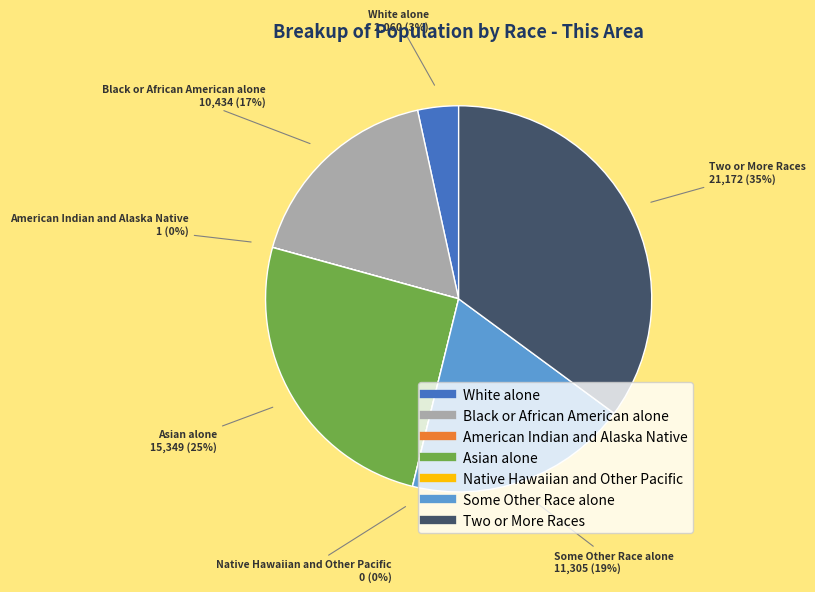

Which slice is the smallest?

Native Hawaiian and Other Pacific